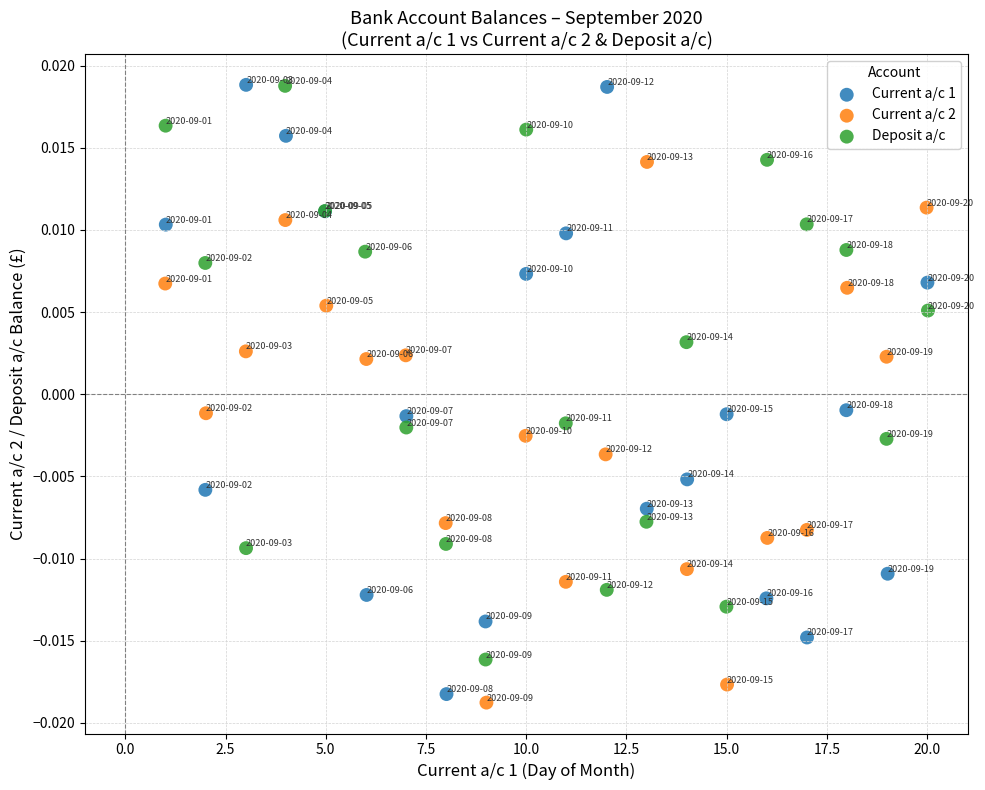

Which series has the largest Y range (max minus min)?

Current a/c 1